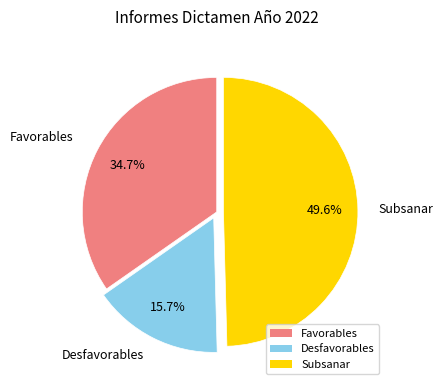

Count the number of slices in the pie.

3